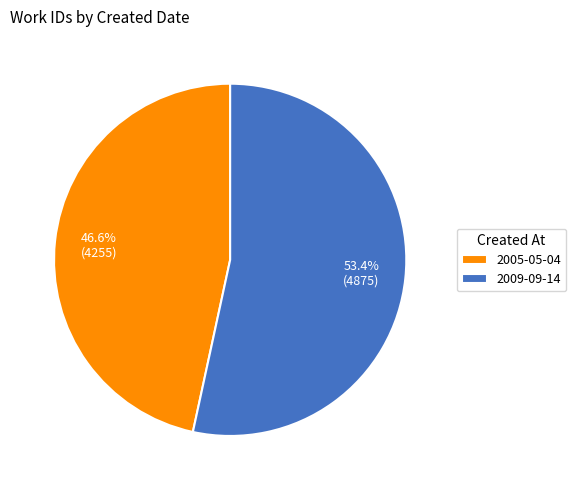

Combined, what portion of the pie is 2005-05-04 and 2009-09-14?

100.0%